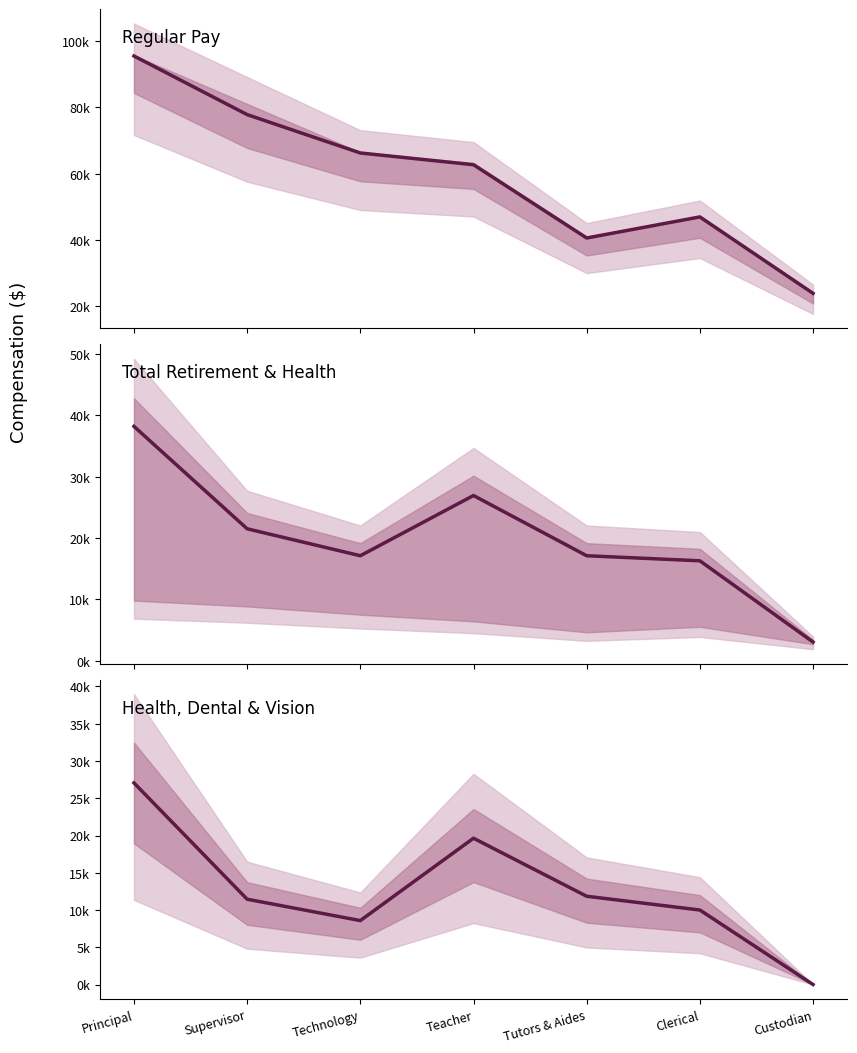

List the labels in order of TotalRetirementAndHealthContribution value, largest first.

Principal, Teacher, Supervisor, Technology, Tutors & Aides, Clerical, Custodian